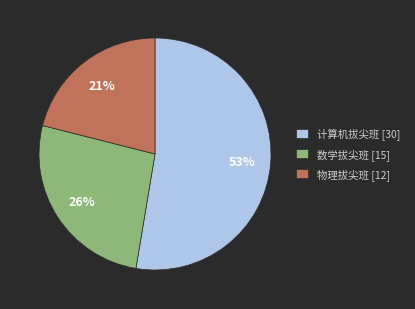

What is the smallest slice in the pie chart?

物理拔尖班 [12]